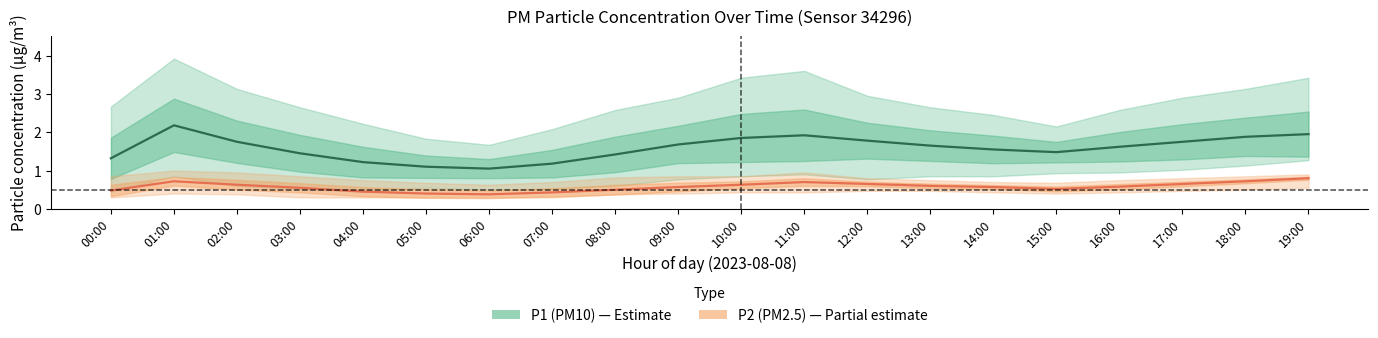

True or false: P1 (PM10) has a value of 0.5 at 17:00.

False